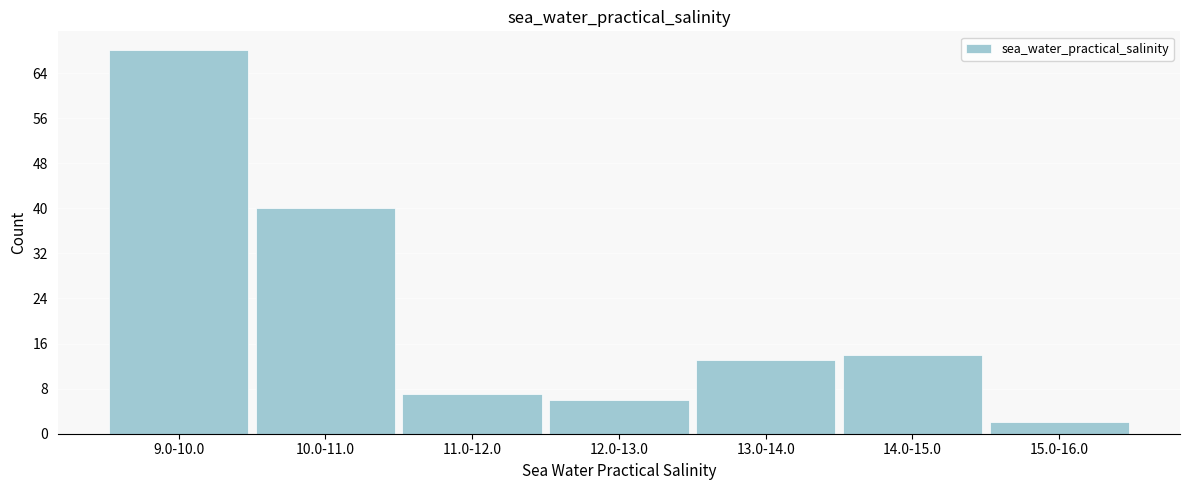

Reading left to right, list all the values displayed in this chart.

68	40	7	6	13	14	2